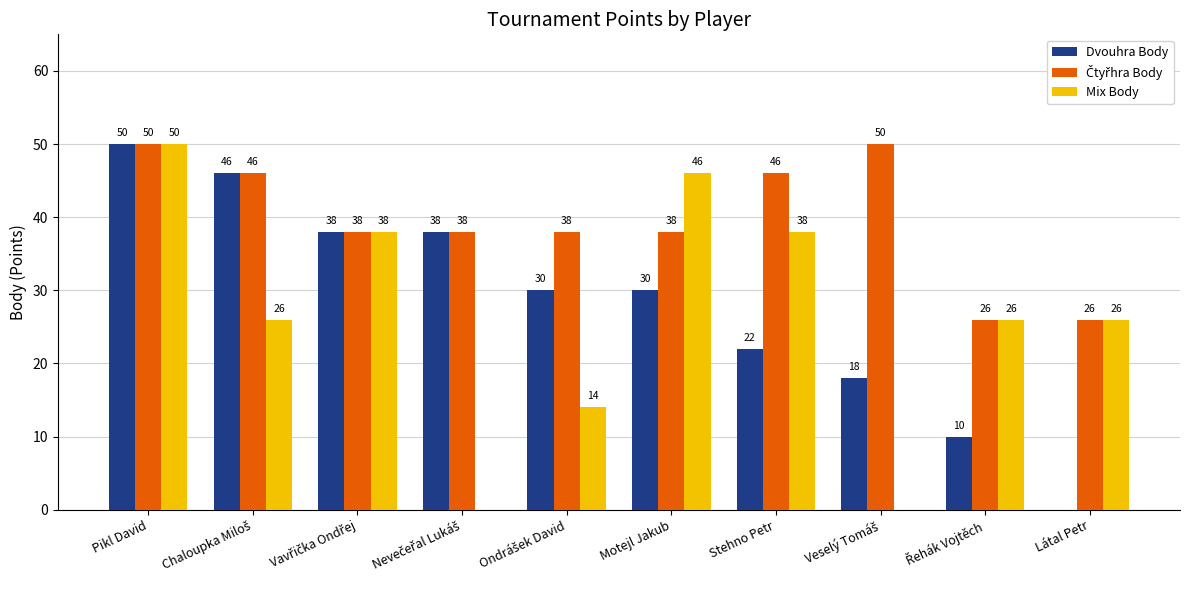

How many positive values does the Dvouhra Body series have?

9